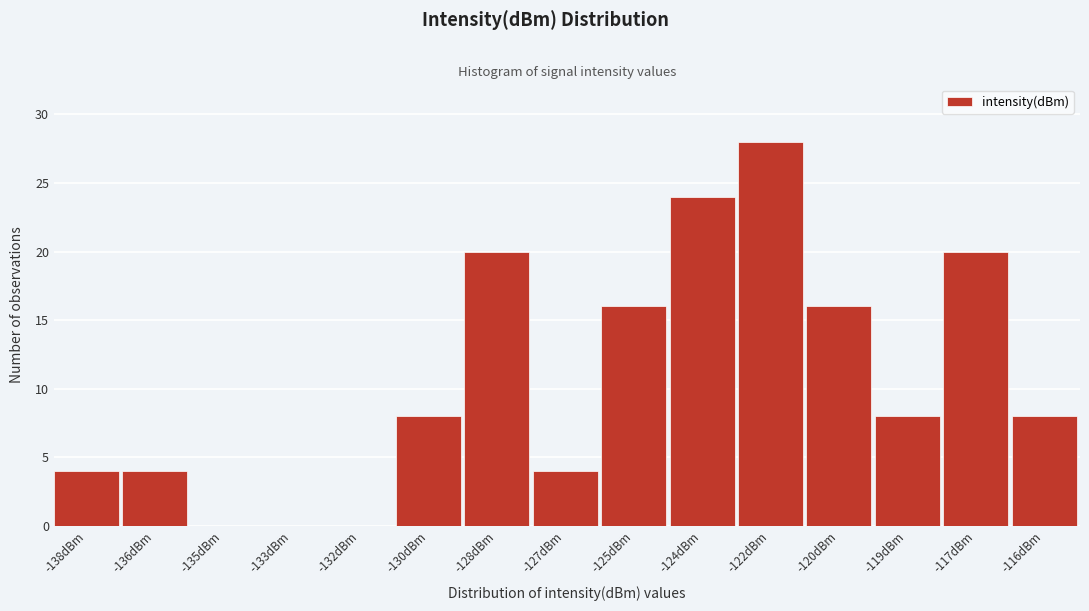

Reading left to right, what are all the values shown in this chart?

-138dBm=4	-136dBm=4	-135dBm=0	-133dBm=0	-132dBm=0	-130dBm=8	-128dBm=20	-127dBm=4	-125dBm=16	-124dBm=24	-122dBm=28	-120dBm=16	-119dBm=8	-117dBm=20	-116dBm=8